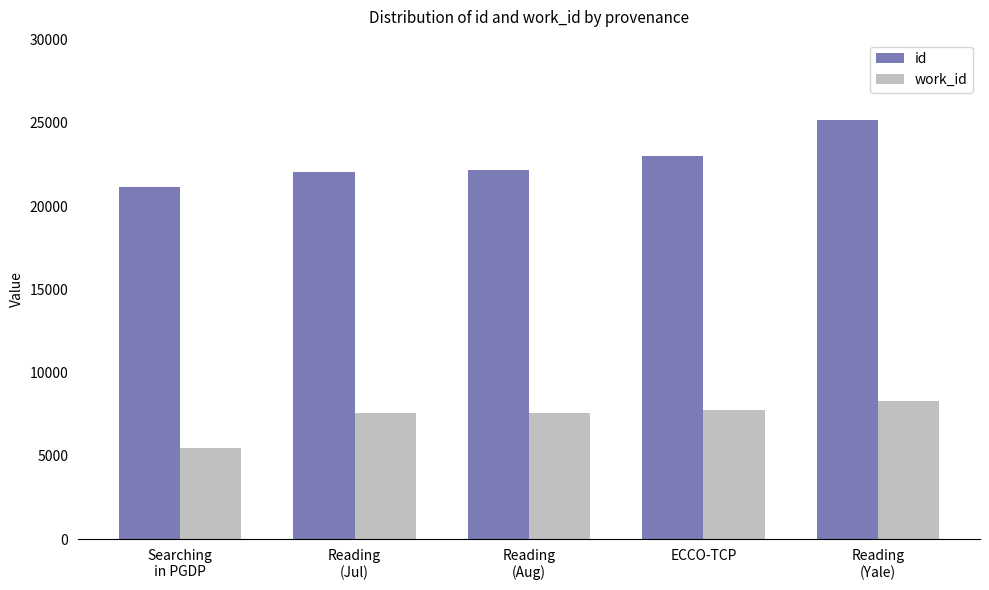

What is the difference between the second highest and second lowest values in the id series?

974